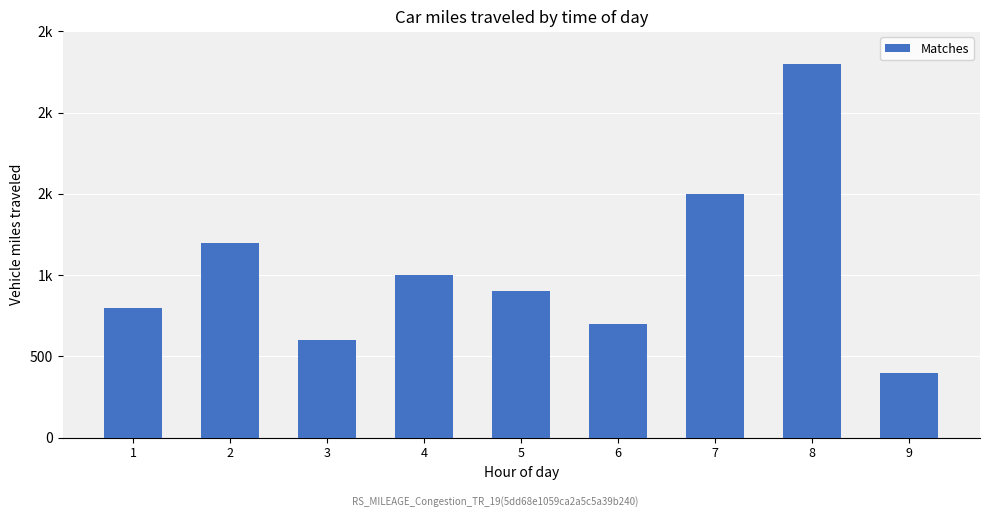

Between 8 and 5, which is larger?

8